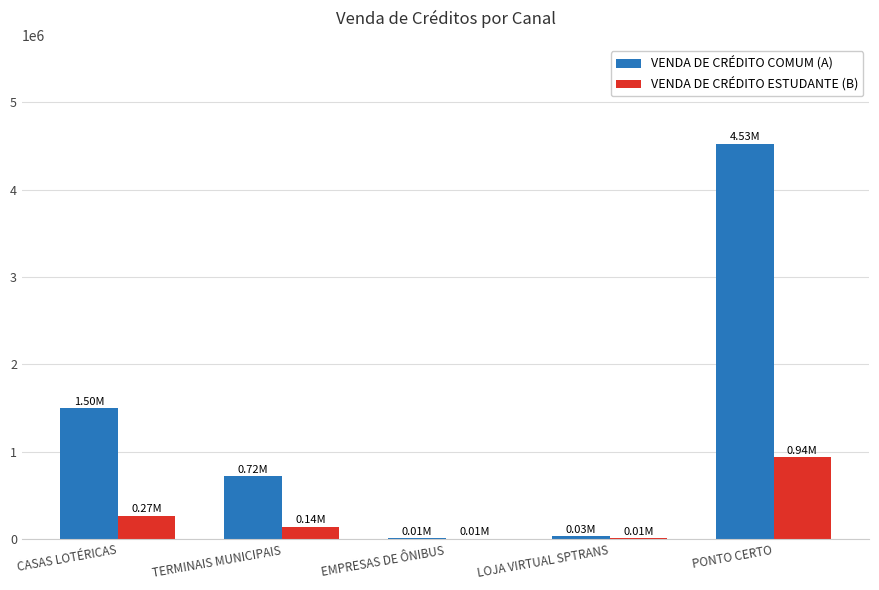

Is it true that VENDA DE CRÉDITO ESTUDANTE (B) equals 940910.2 at PONTO CERTO?

True